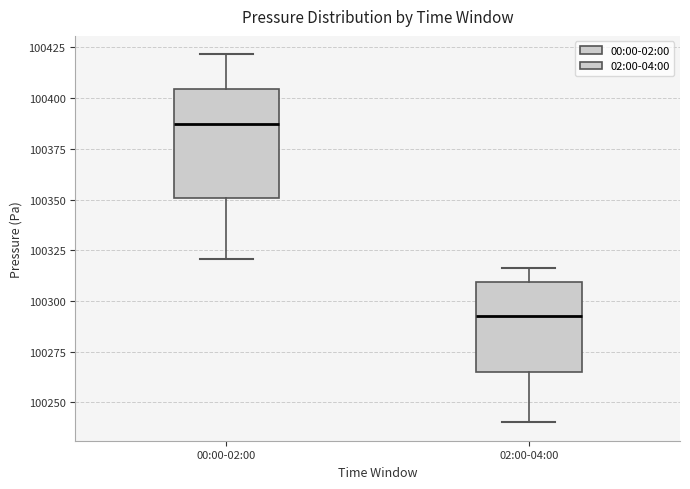

Which box has the highest median line?

00:00-02:00